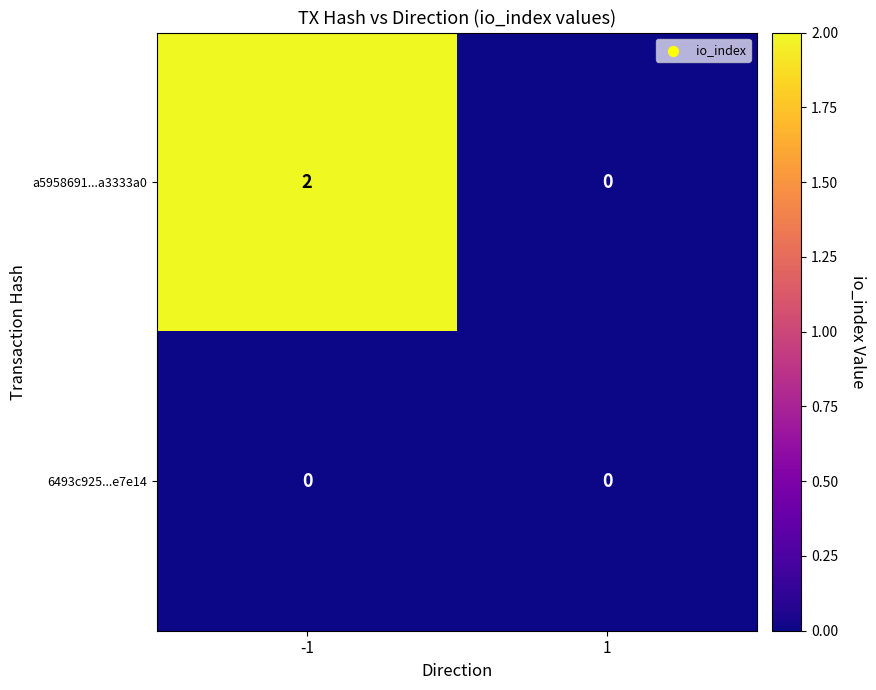

Which series has the largest range (max minus min)?

a5958691...a3333a0